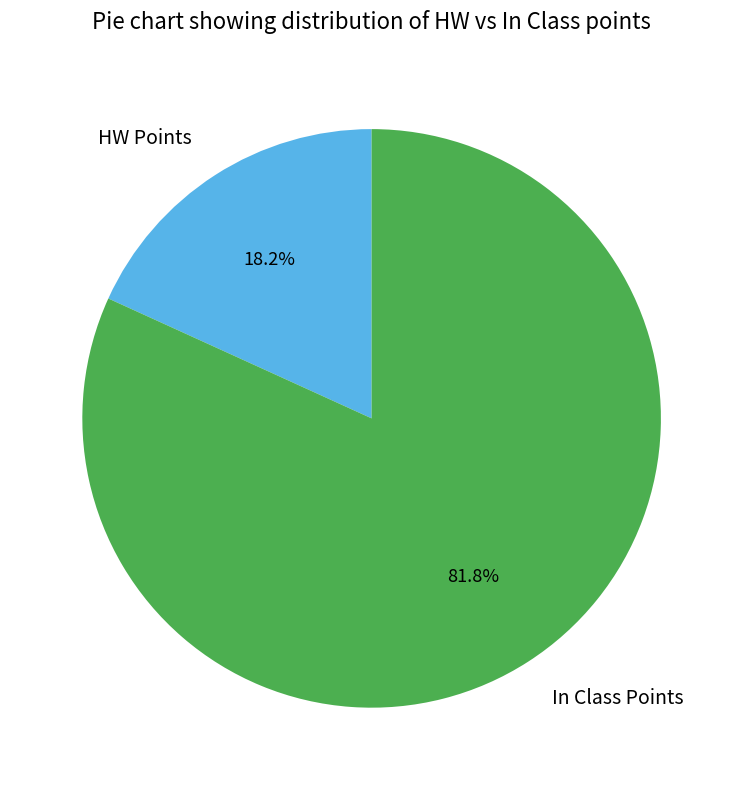

Between In Class Points and HW Points, which is larger?

In Class Points